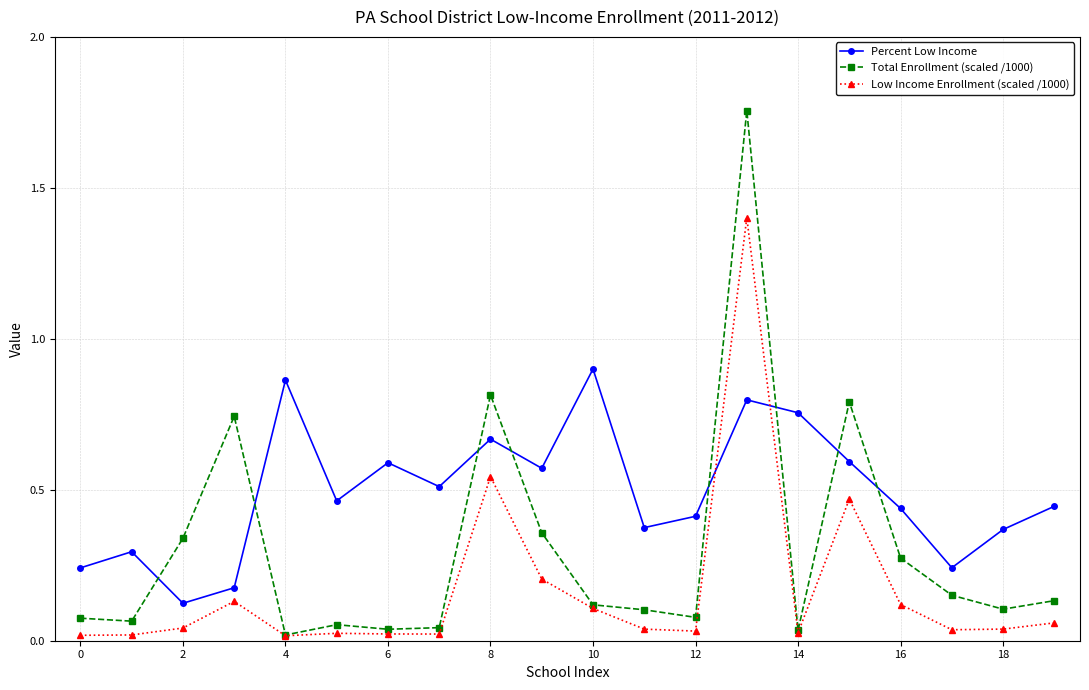

List the series in order of their overall mean, lowest first.

Low Income Enrollment (scaled /1000), Total Enrollment (scaled /1000), Percent Low Income